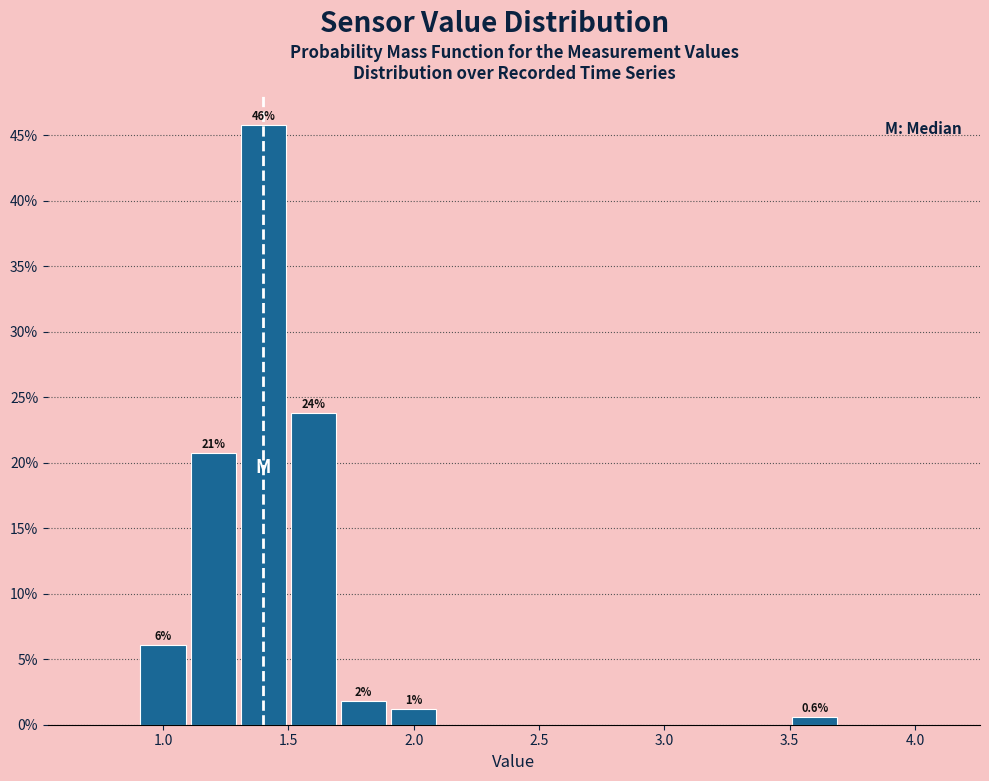

Which range on the x-axis has the tallest bar?

1.3 to 1.5